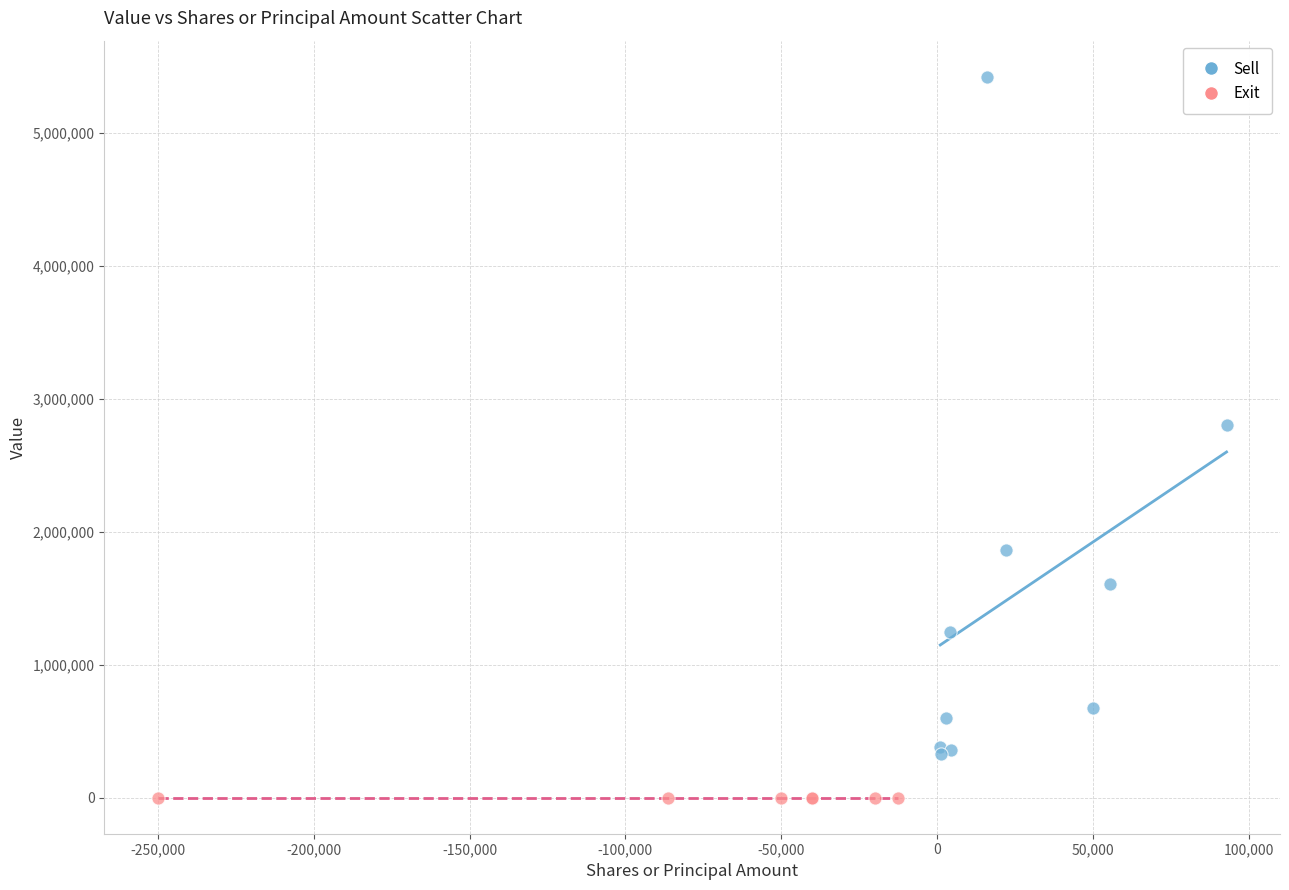

Which series reaches the maximum Y coordinate?

Sell